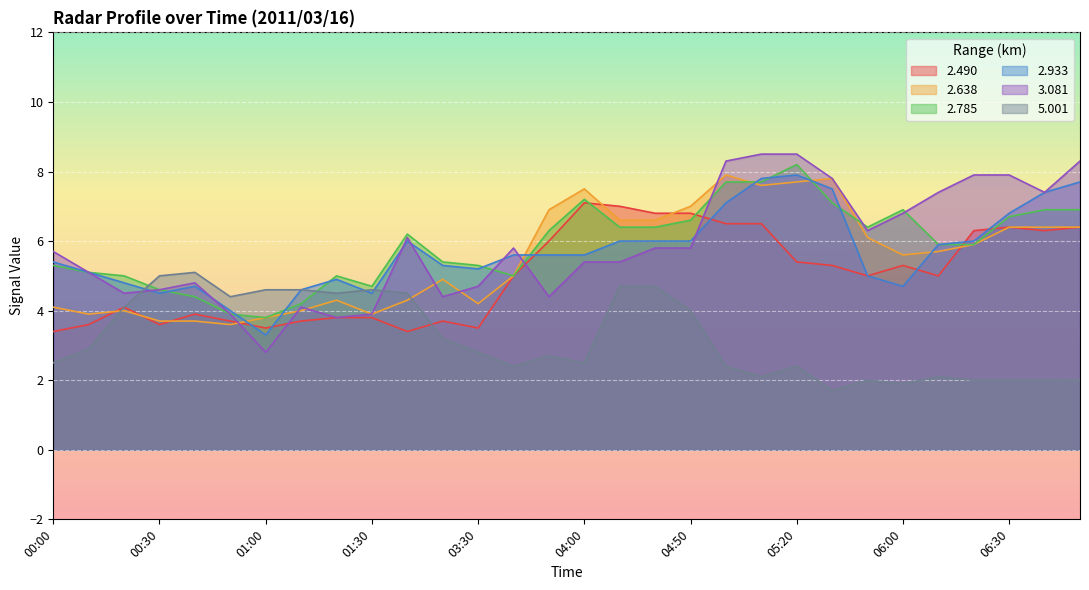

What is the sum of the 2.638 values at 01:10 and 06:10?

9.7